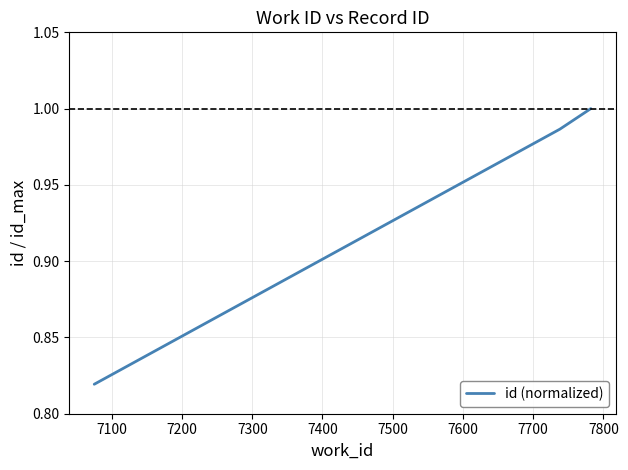

What is the sum of all values?

2.8